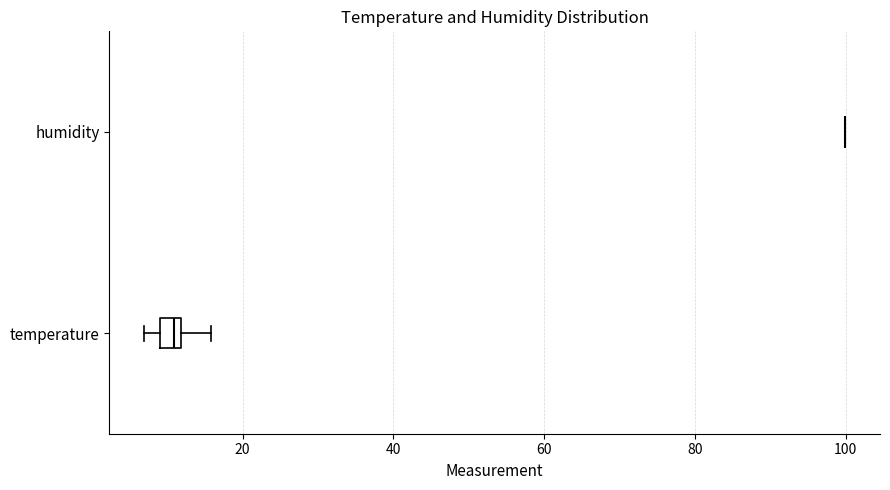

Where is the left edge of the box for temperature on the x-axis? The values are not printed on the chart, so give them approximately, as read against the axis.

10